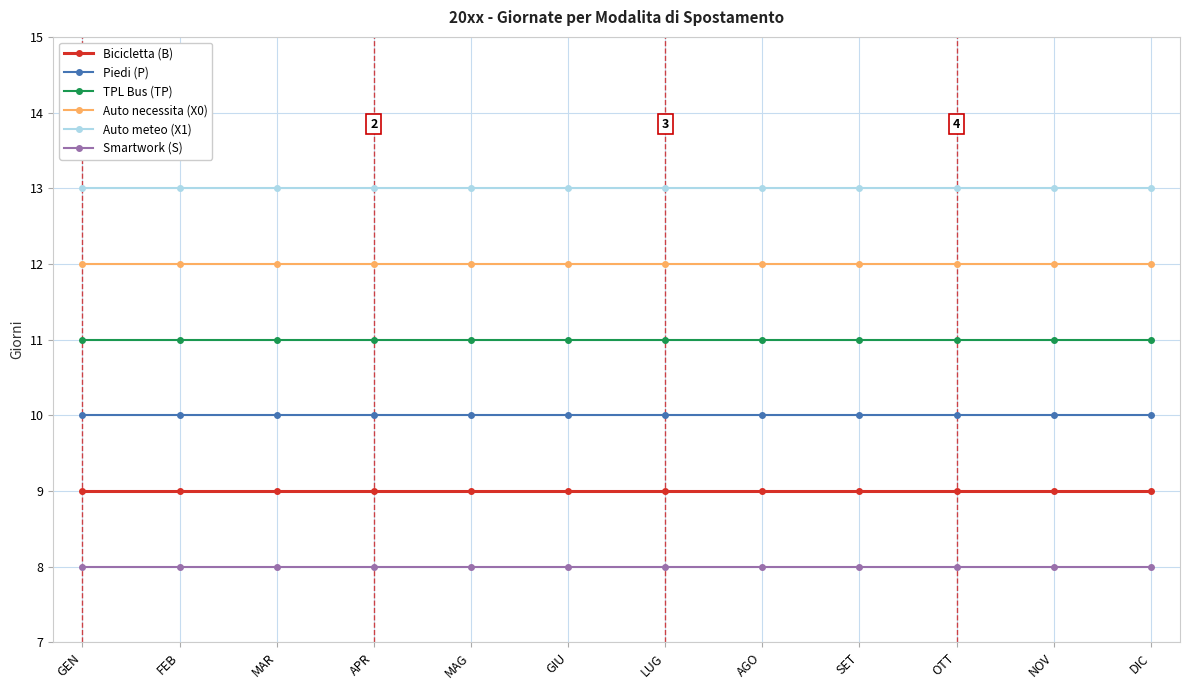

What is the sum of the Piedi (P) values at SET and MAR?

20